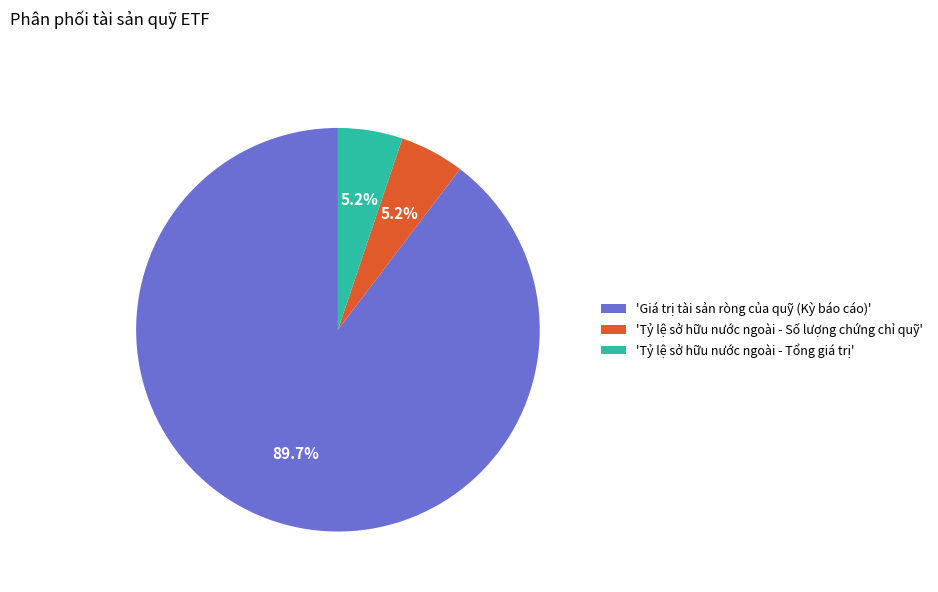

Which slice is the largest?

'Giá trị tài sản ròng của quỹ (Kỳ báo cáo)'